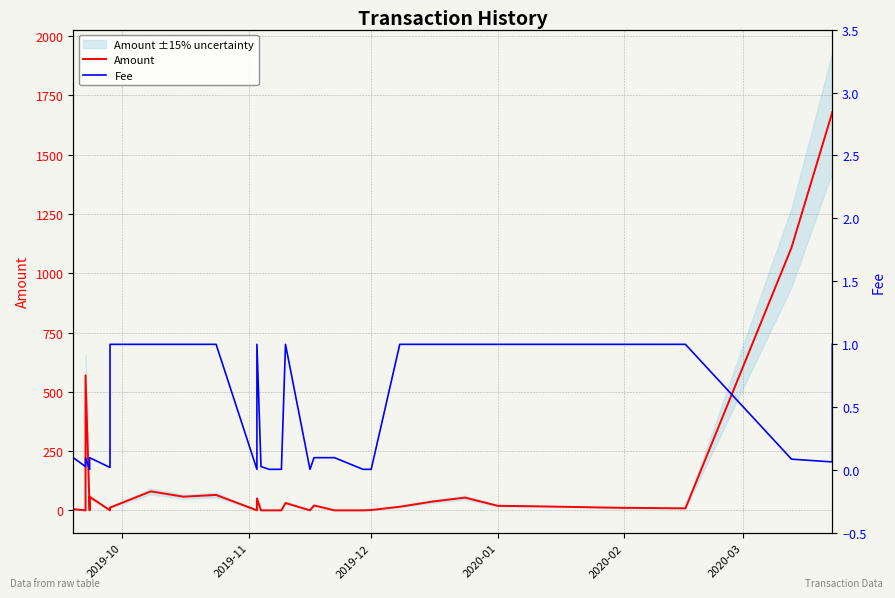

List the series in order of their overall mean, highest first.

Amount, Fee